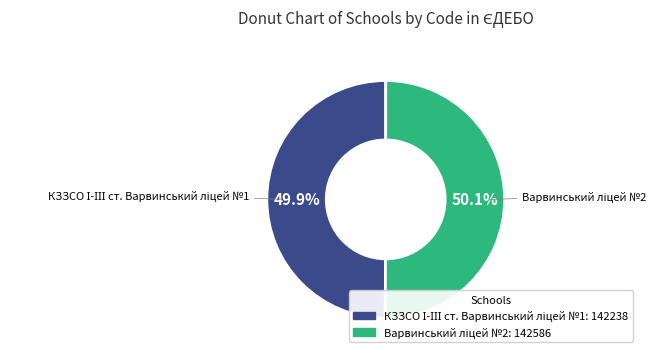

Is there a majority slice in this chart?

Yes